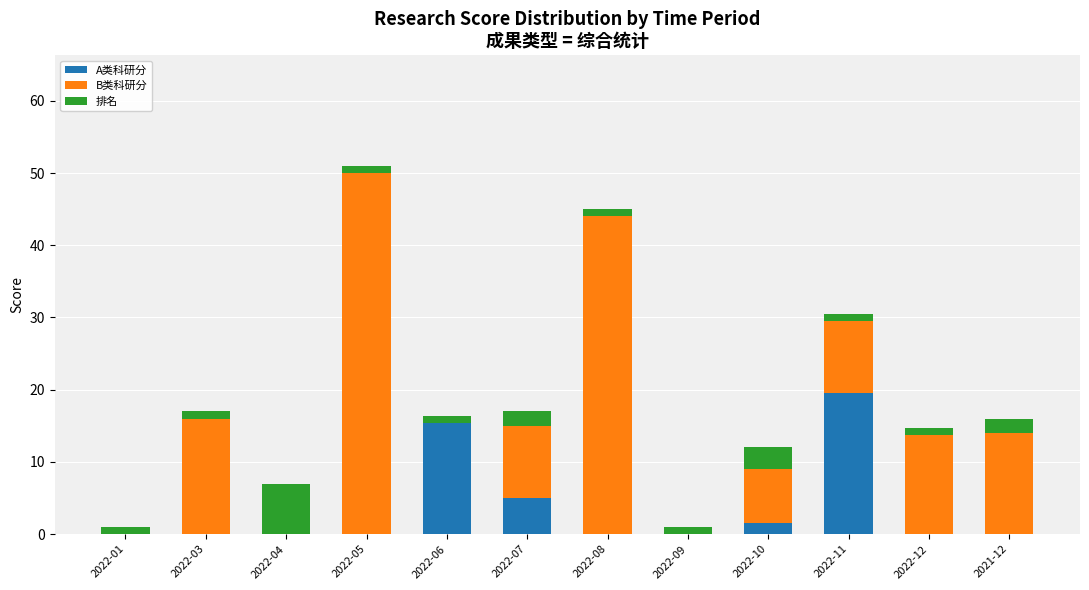

Does the chart contain stacked bars?

Yes